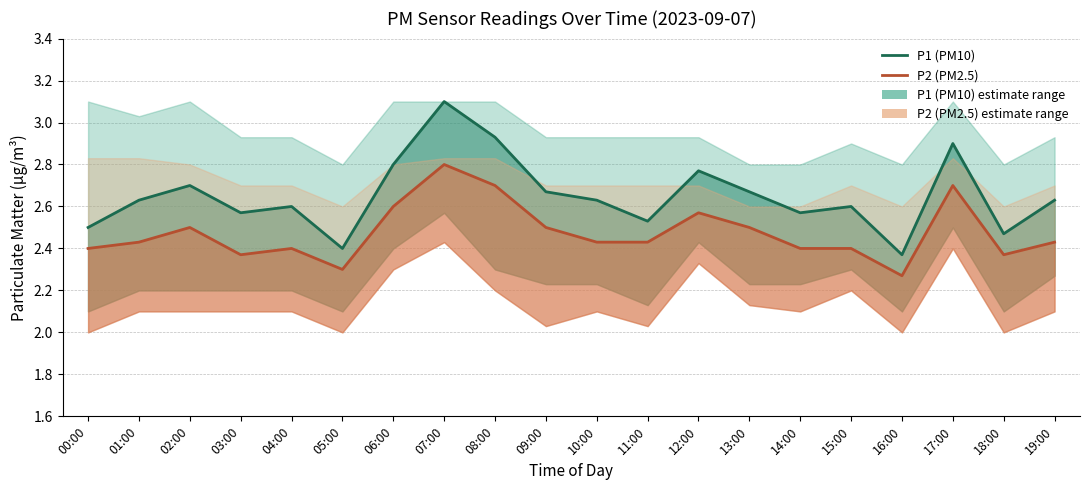

What is the label of the 11th point from the right?

09:00